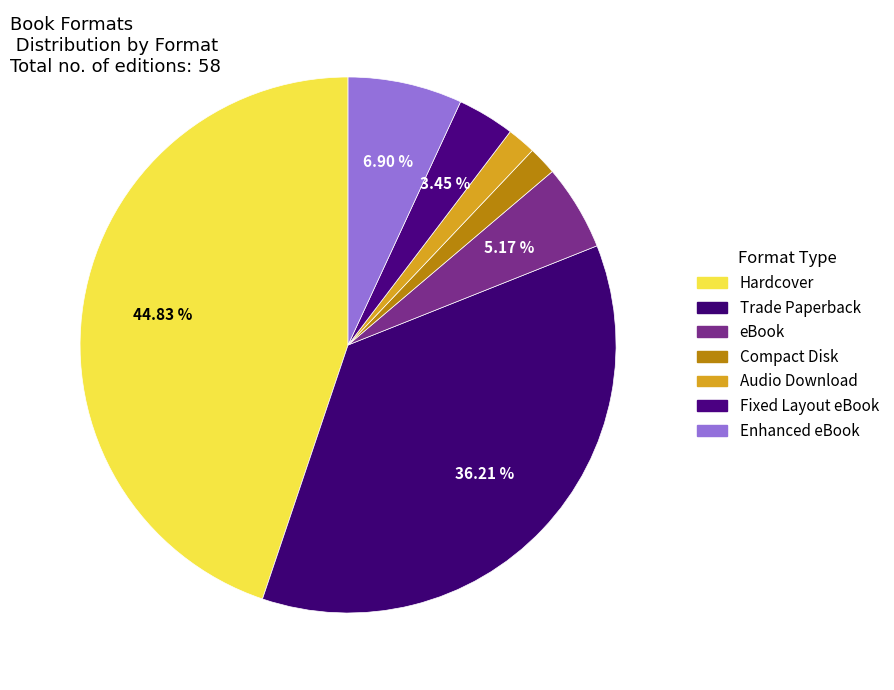

To the nearest percent, what is the combined percentage of Fixed Layout eBook and Audio Download?

5%